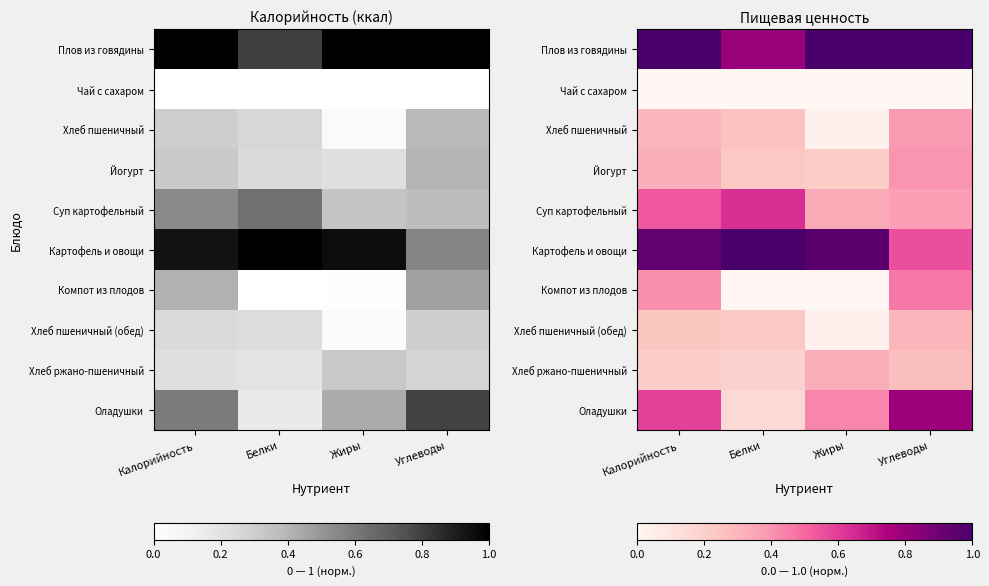

Between Калорийность and Жиры, which series saw the biggest shift?

Компот из плодов